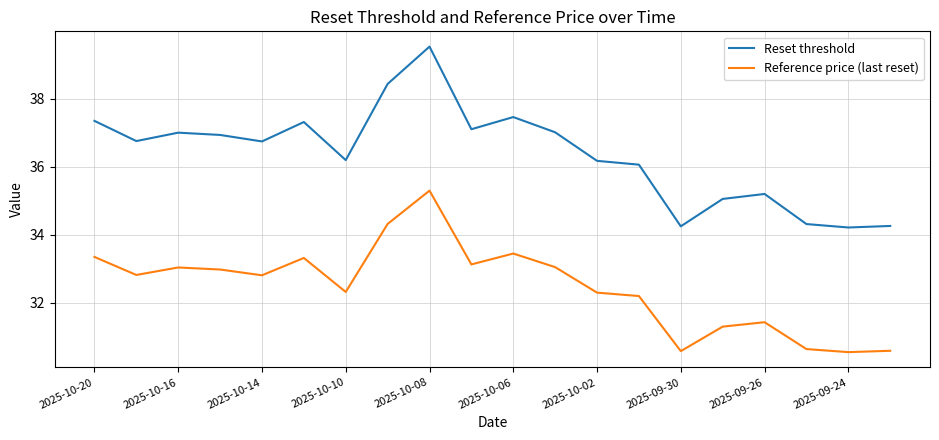

What are all the series names shown in the legend?

Reset threshold, Reference price (last reset)